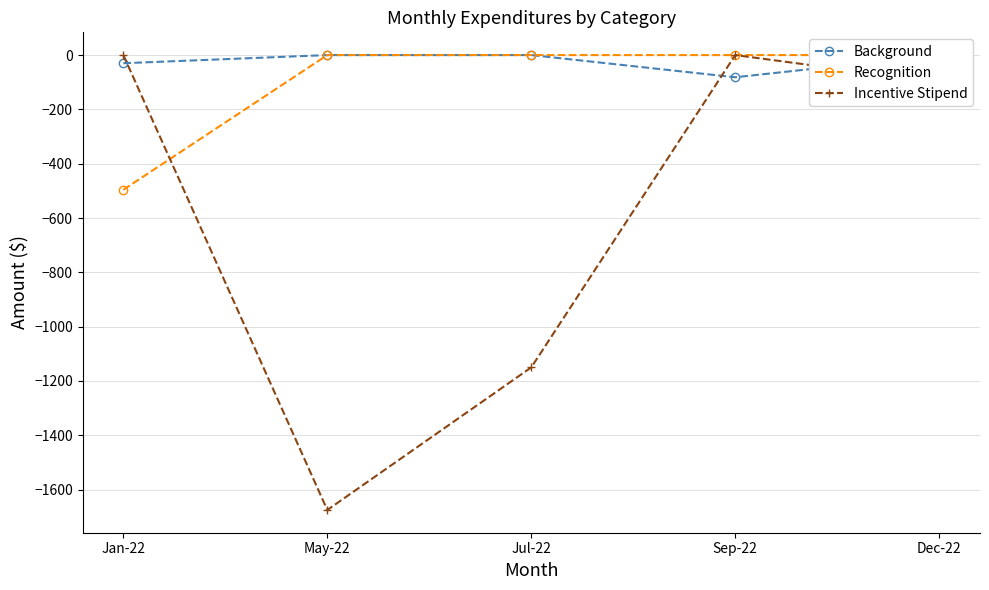

The value of Incentive Stipend at Jan-22 is 0.0. True or false?

True